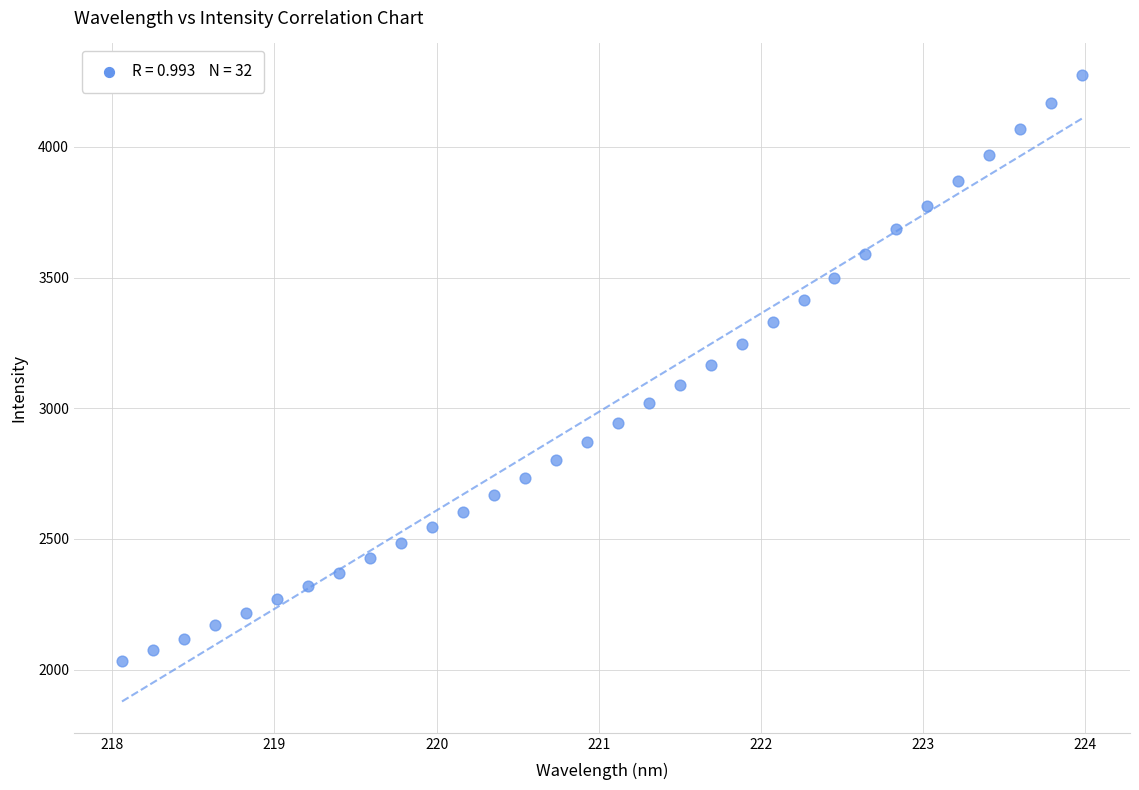

What is the range of X values (max minus min)?

5.9